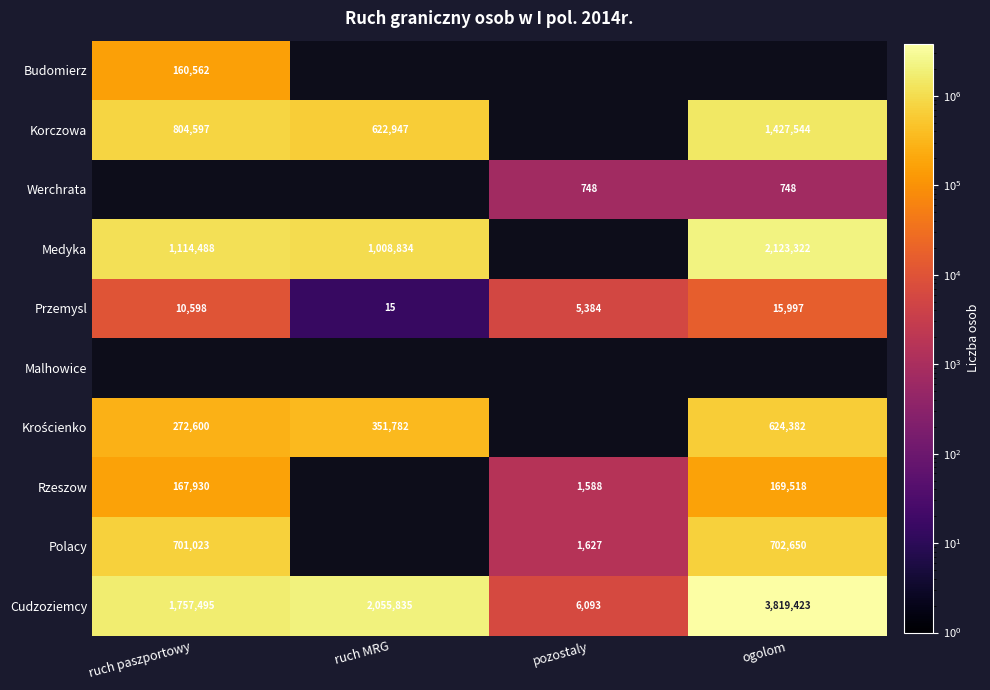

The Rzeszow series shows 2761 at pozostaly. True or false?

False